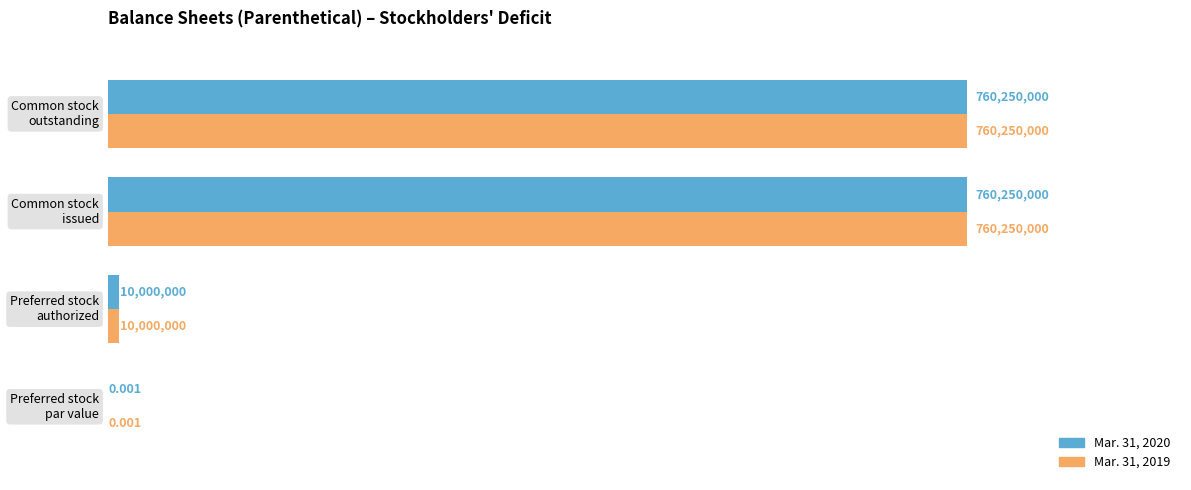

What is the difference between the maximum and minimum values in the Mar. 31, 2020 series?

760250000.0